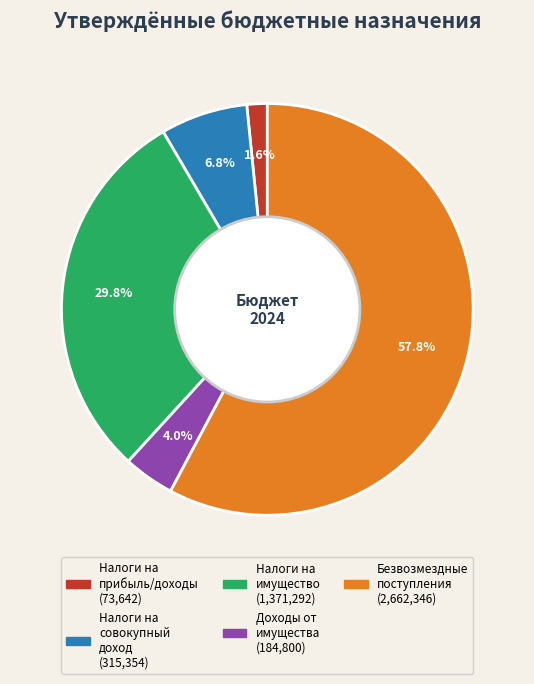

To the nearest percent, what is the difference between the largest and smallest slice percentages?

56%